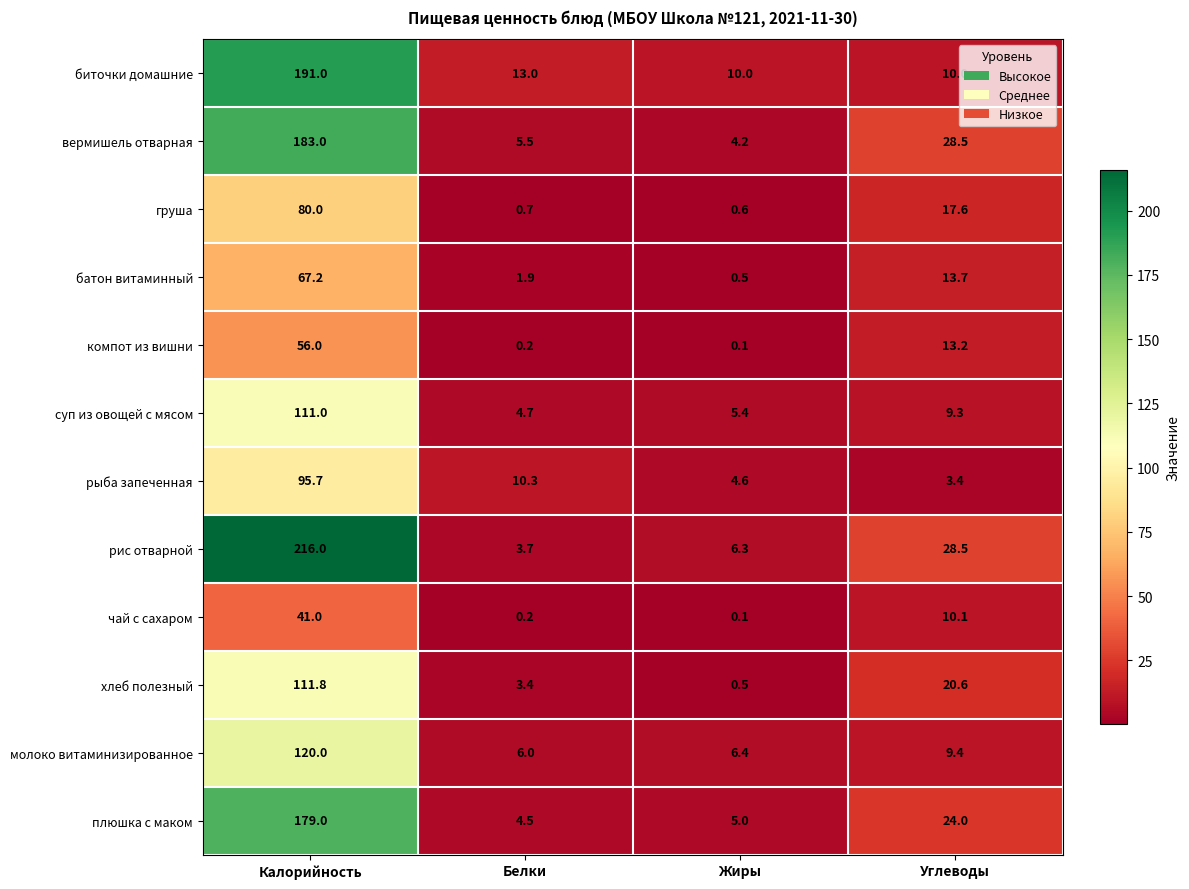

Which series has the largest total across all categories?

рис отварной